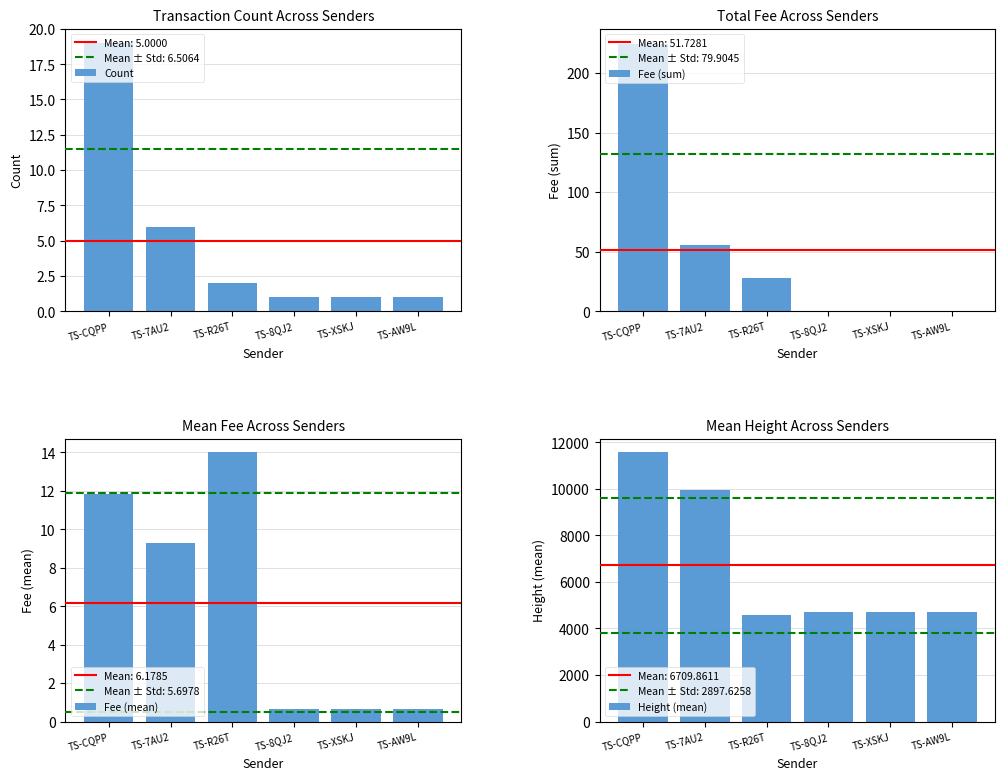

What is the average value of the Fee (sum) series?

51.7